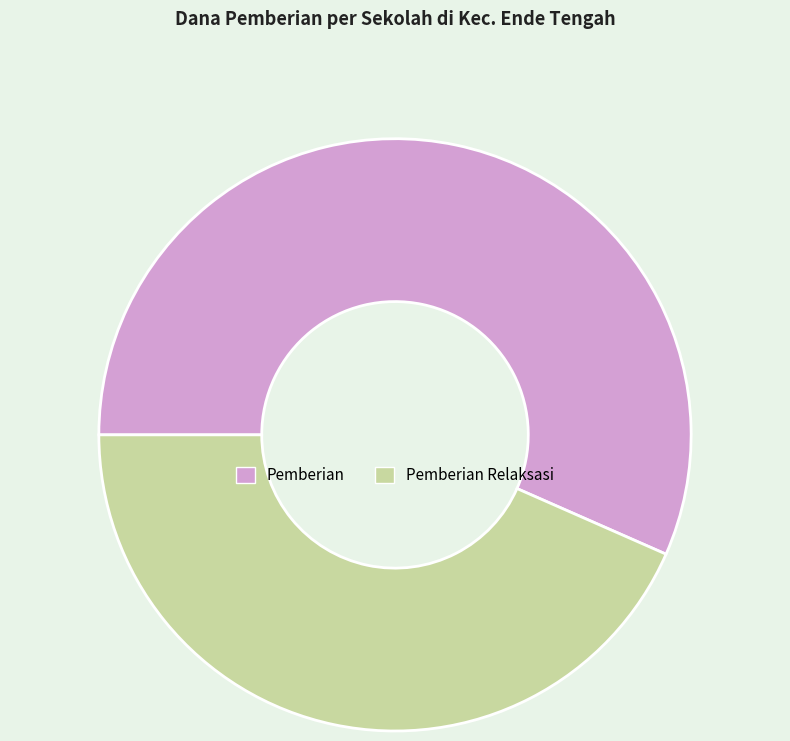

Approximately how many times larger is the value at Pemberian compared to Pemberian Relaksasi?

1.3